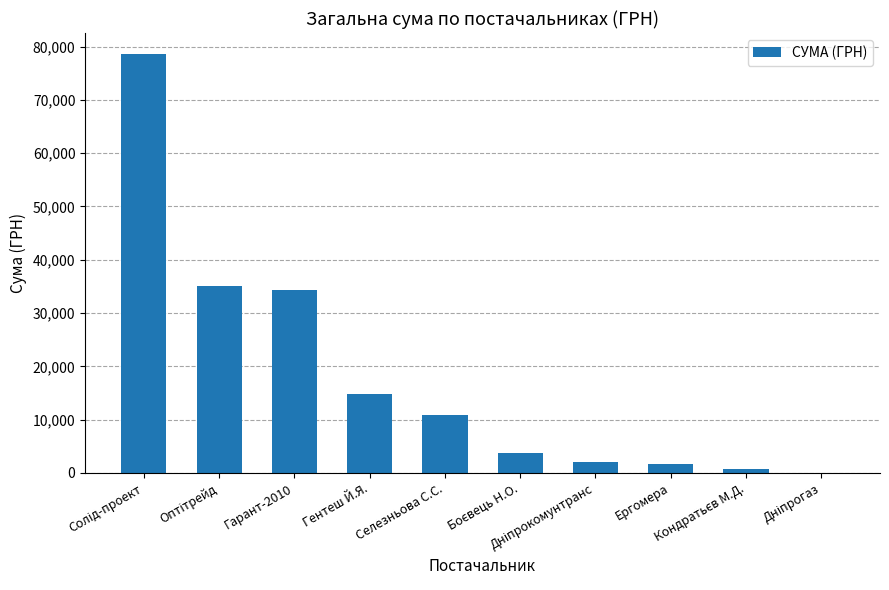

Read the value at Селезньова С.С..

10800.0